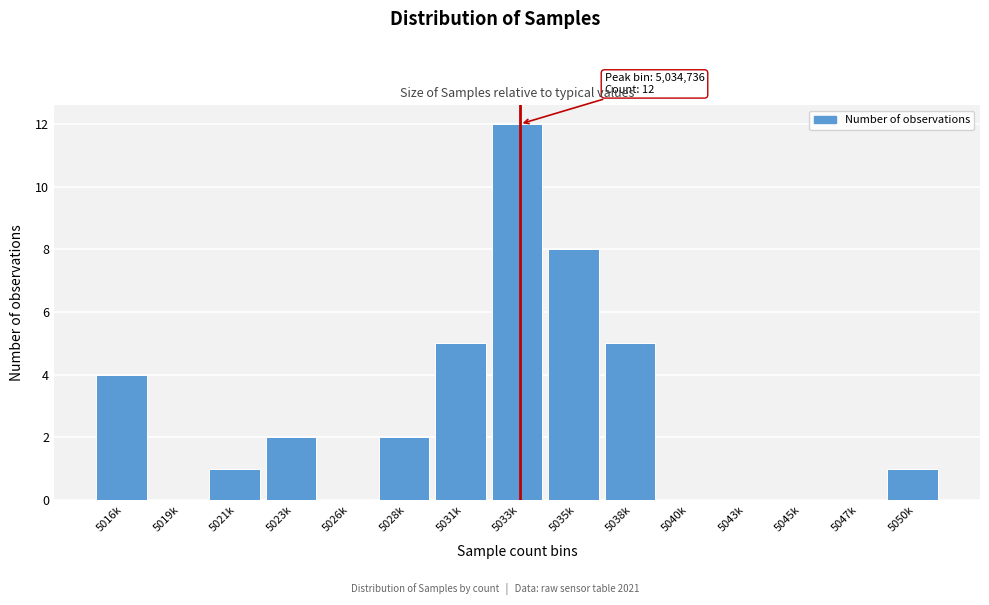

Reading left to right, extract all data points from this chart.

5016k=4	5019k=0	5021k=1	5023k=2	5026k=0	5028k=2	5031k=5	5033k=12	5035k=8	5038k=5	5040k=0	5043k=0	5045k=0	5047k=0	5050k=1